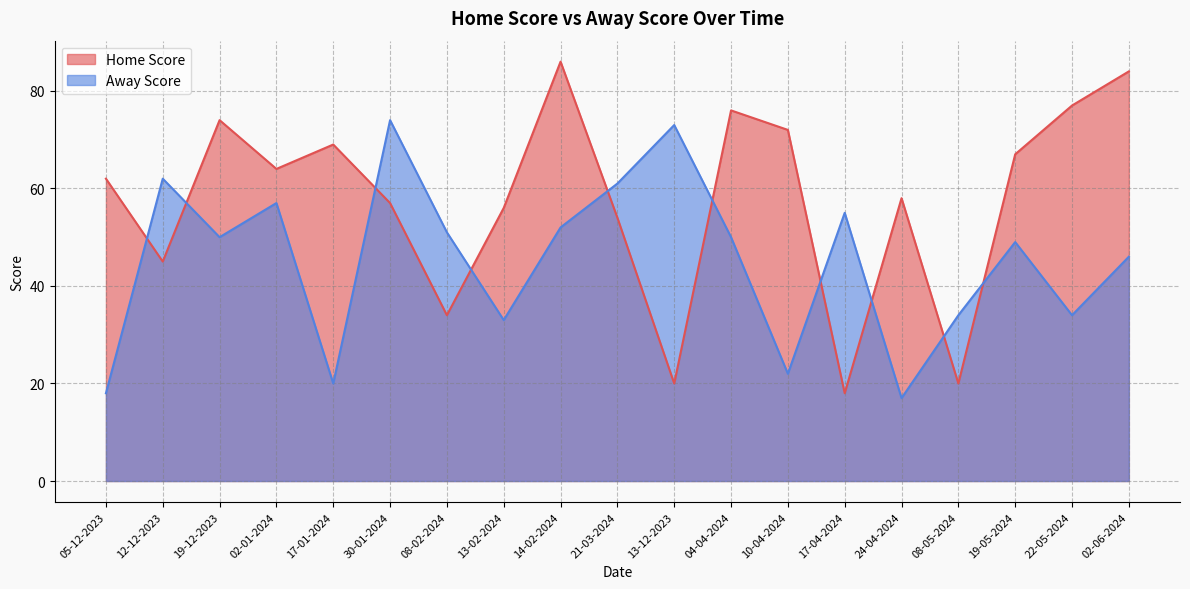

What is the total value across all series at 21-03-2024?

115